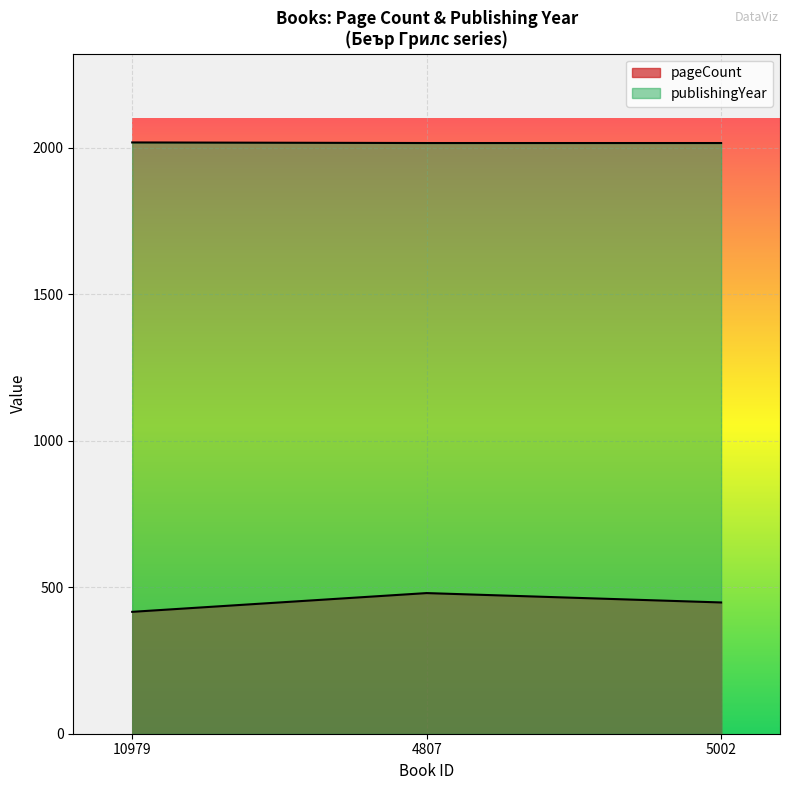

What is the value of the publishingYear point at the 3rd from the left?

2016